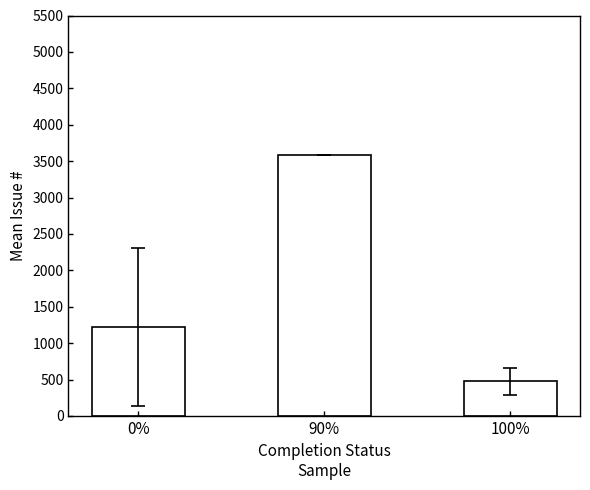

At which category does the chart reach its peak across all series?

90%